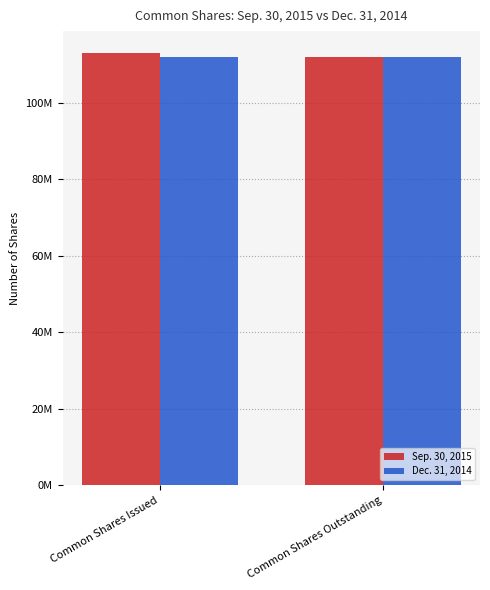

What position from the left is Common Shares Issued?

1